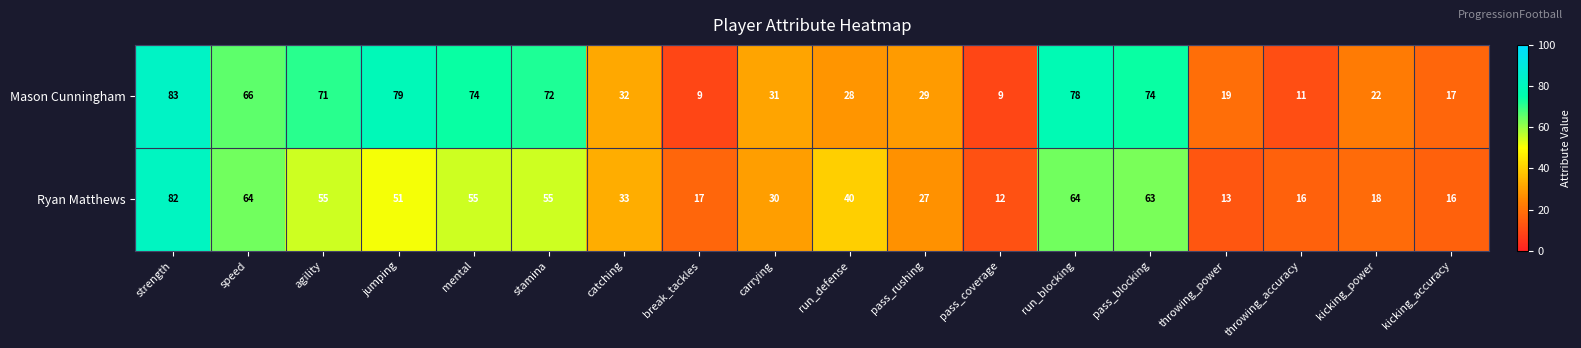

What is the difference between the second highest and minimum values in the Ryan Matthews series?

52